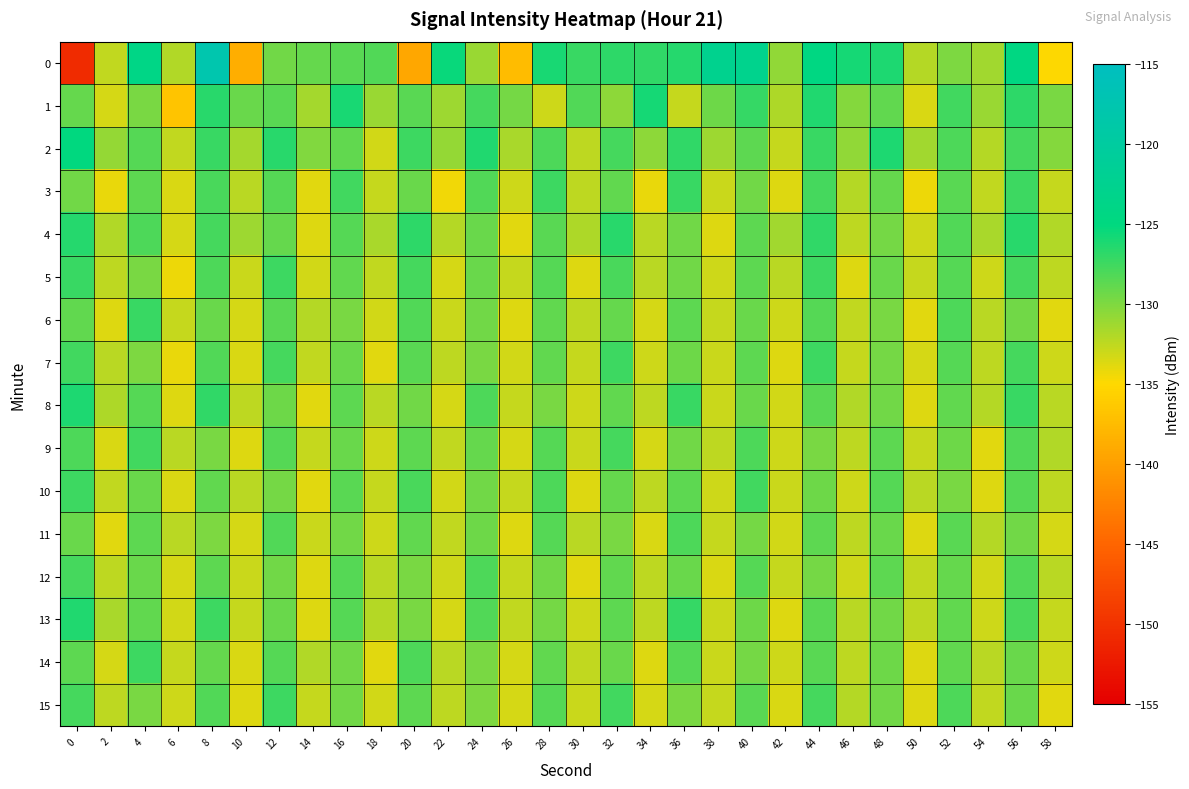

Which series has the largest total across all categories?

2